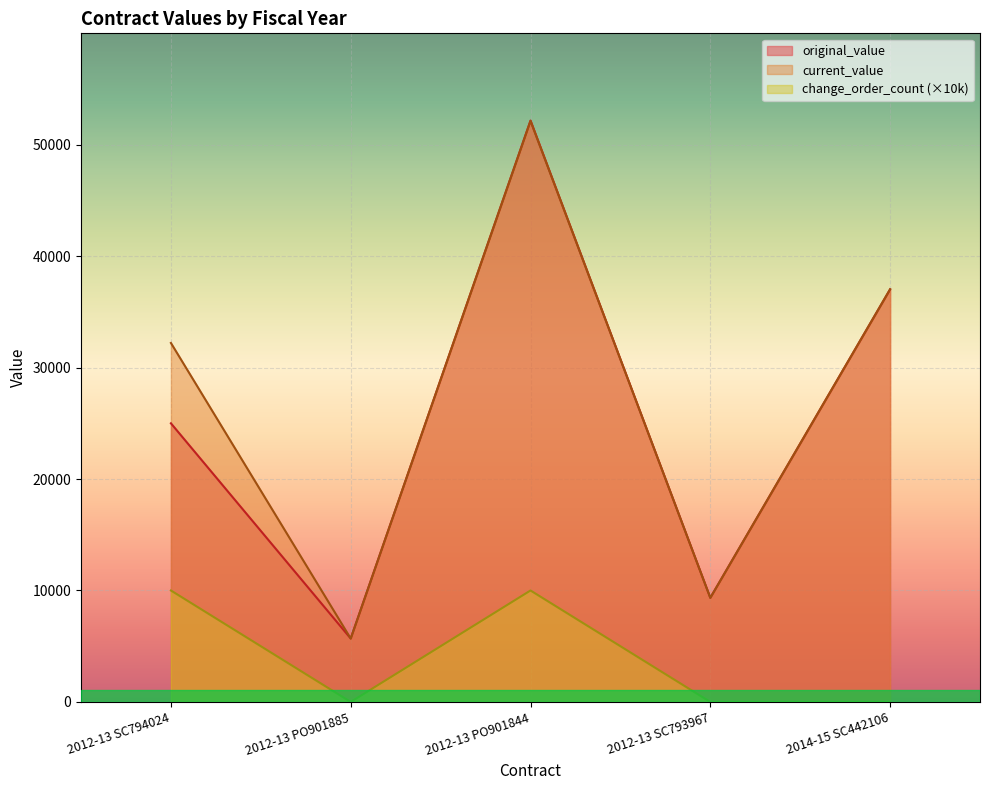

True or false: change_order_count and current_value intersect in this chart.

False